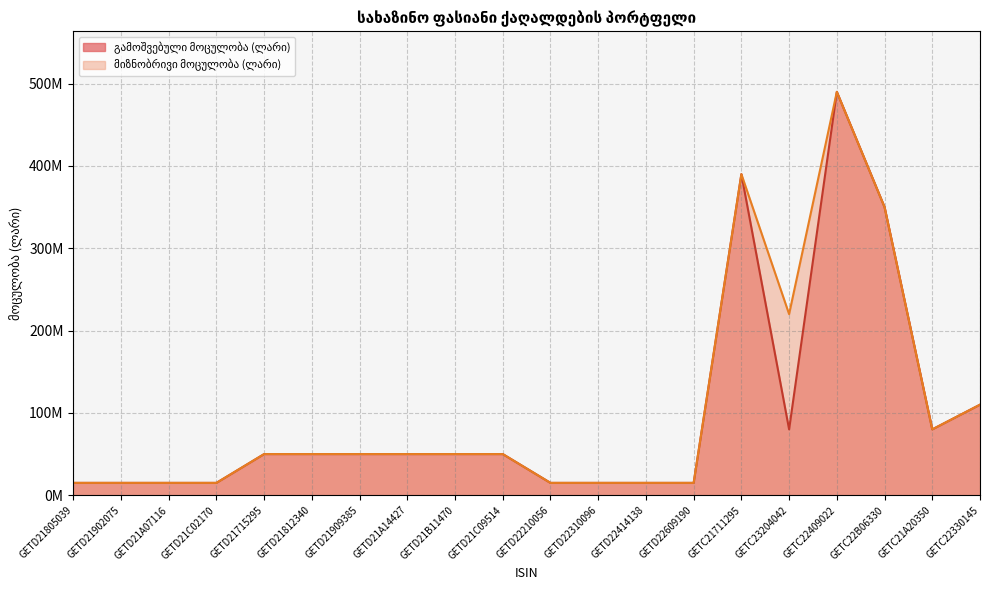

True or false: გამოშვებული მოცულობა (ლარი) and მიზნობრივი მოცულობა (ლარი) cross at least once.

False